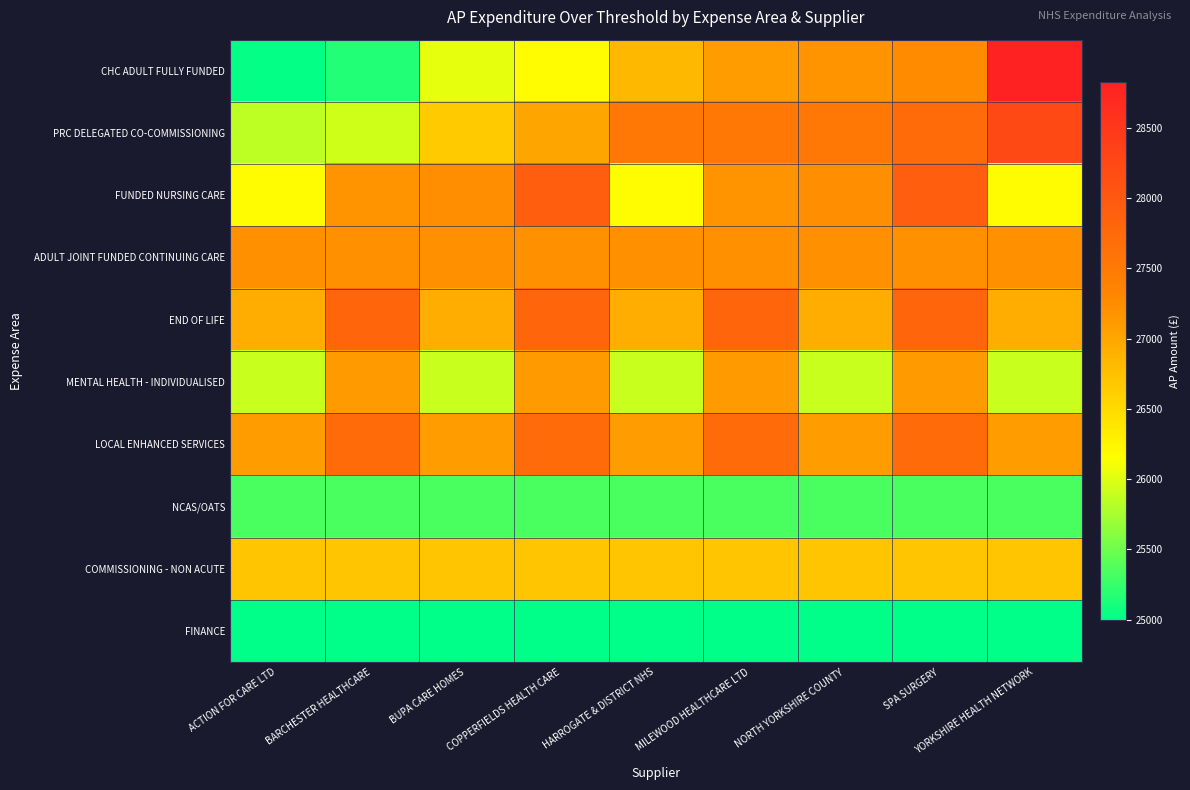

What is the minimum value shown in the chart?

25000.0